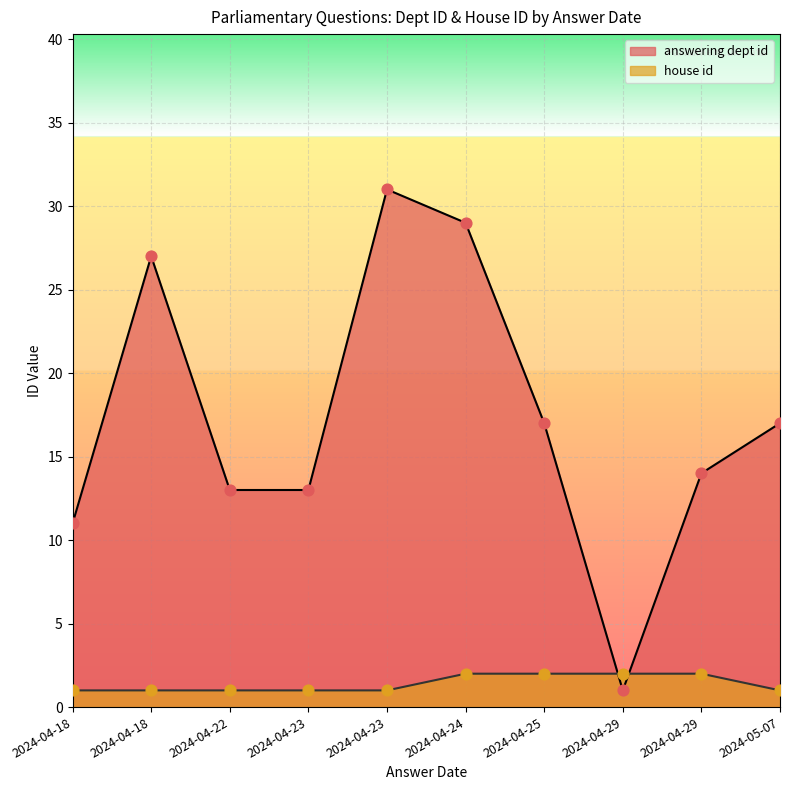

At how many categories does at least one series exceed 10?

9